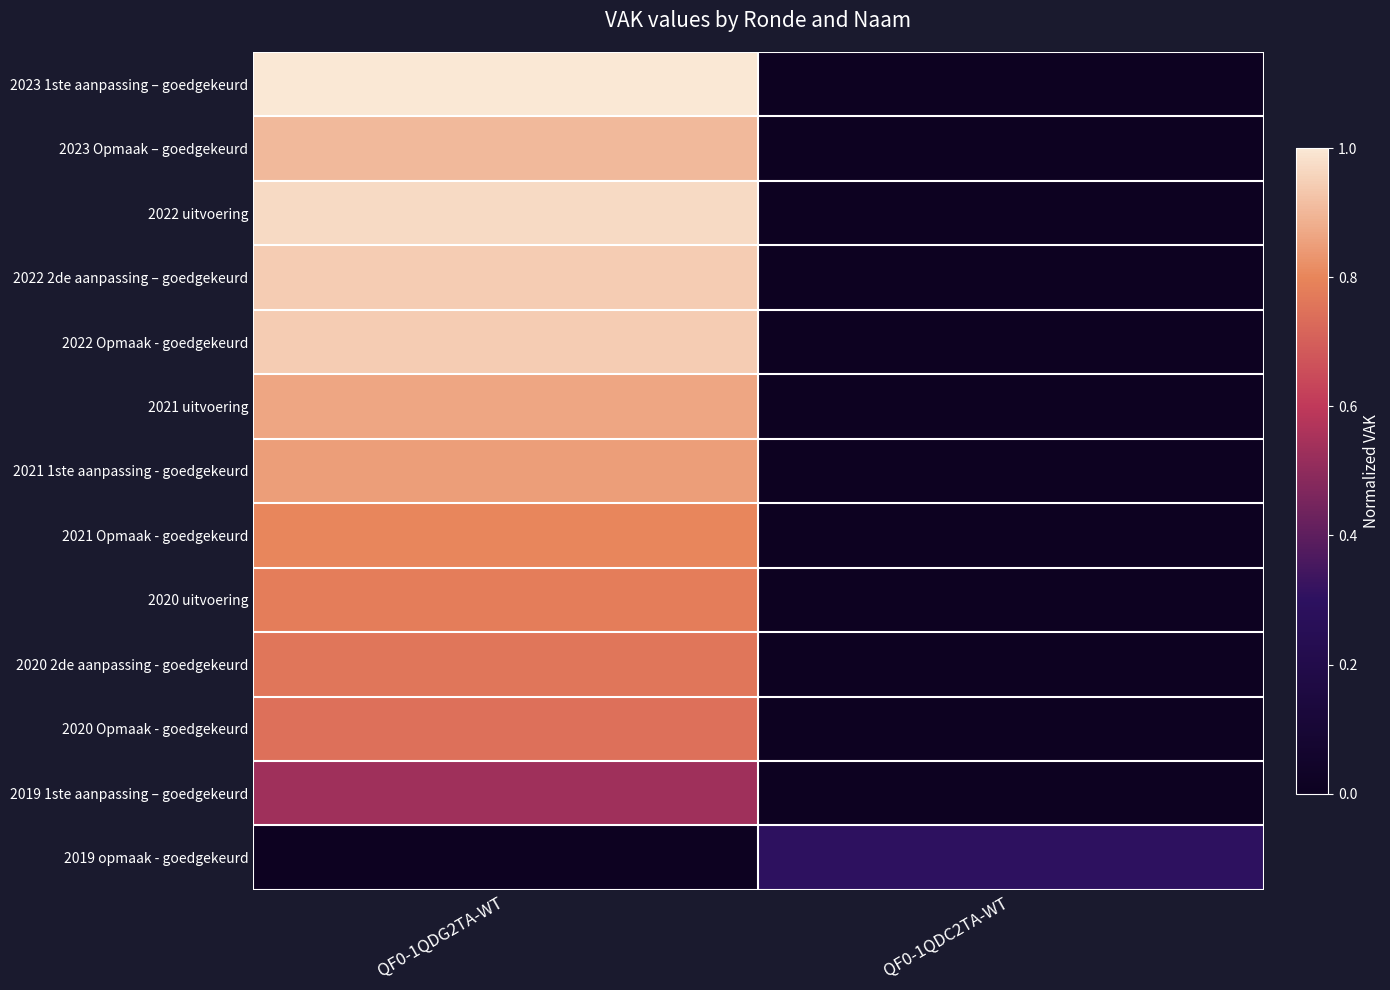

Which series changed the most between QF0-1QDG2TA-WT and QF0-1QDC2TA-WT?

2023 1ste aanpassing – goedgekeurd